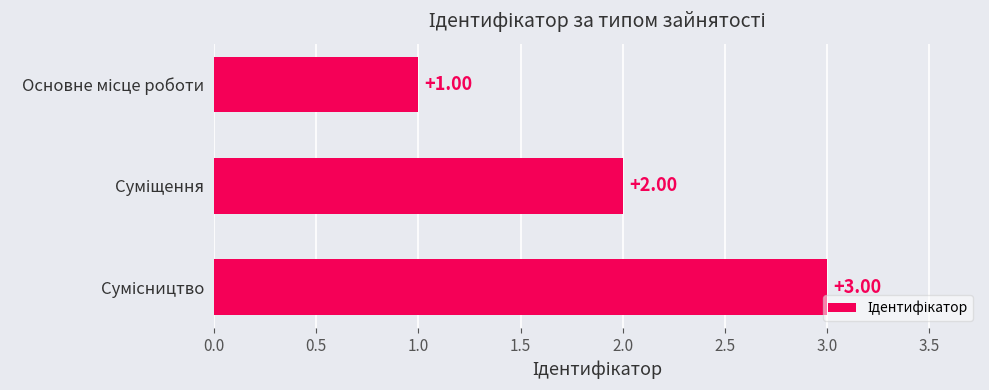

What is the sum of all values?

6